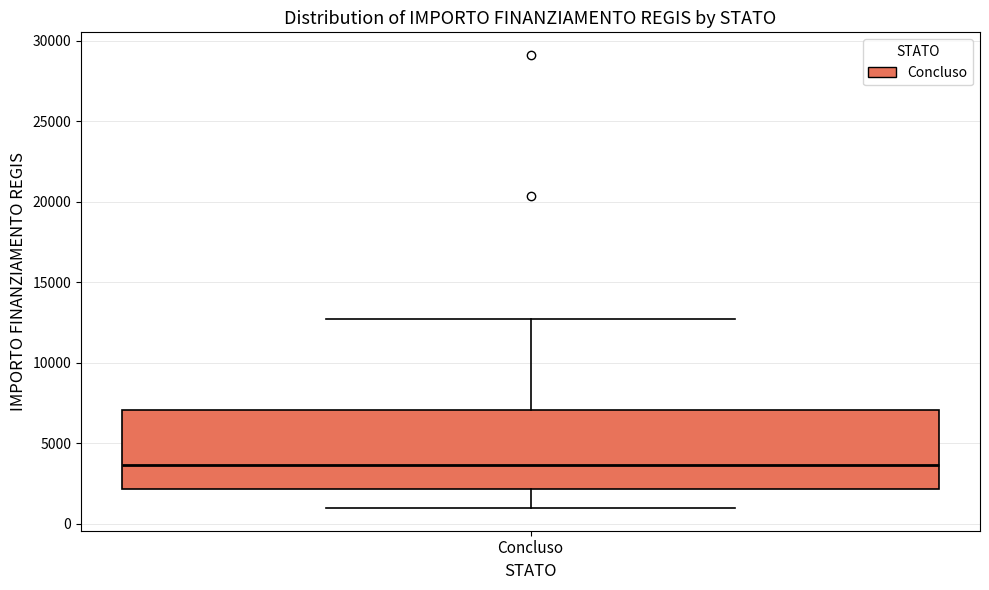

Transcribe this box plot: give where the median line is, the range the box spans, and where the two whiskers end, as read against the y-axis. The values are not printed on the chart, so give them approximately, as read against the axis.

median 3500, box 2000 to 7000, whiskers 1000 to 12500